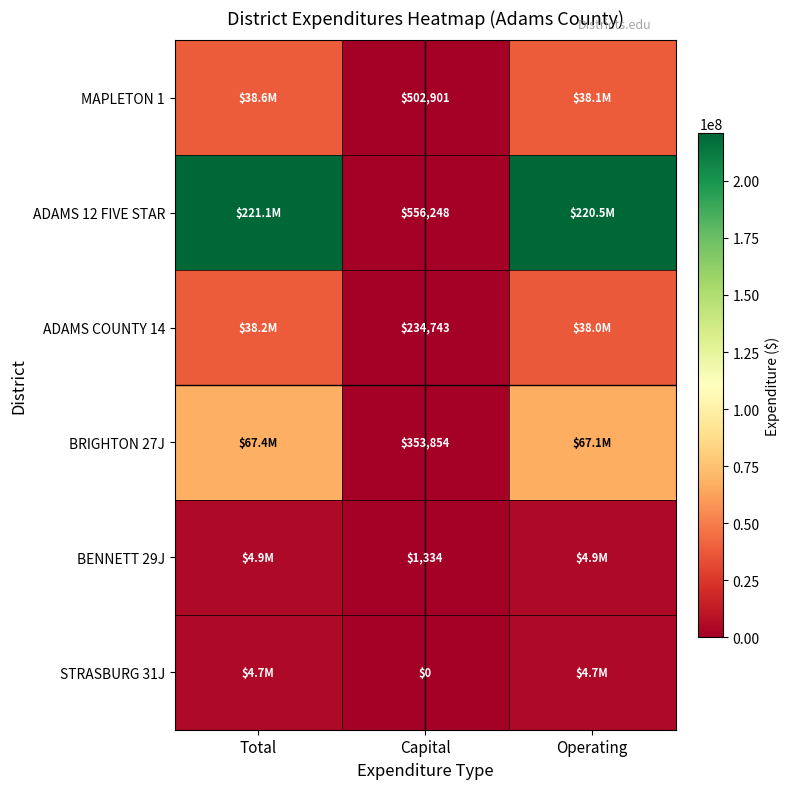

What is the difference between the highest and lowest values at Operating?

215792647.7